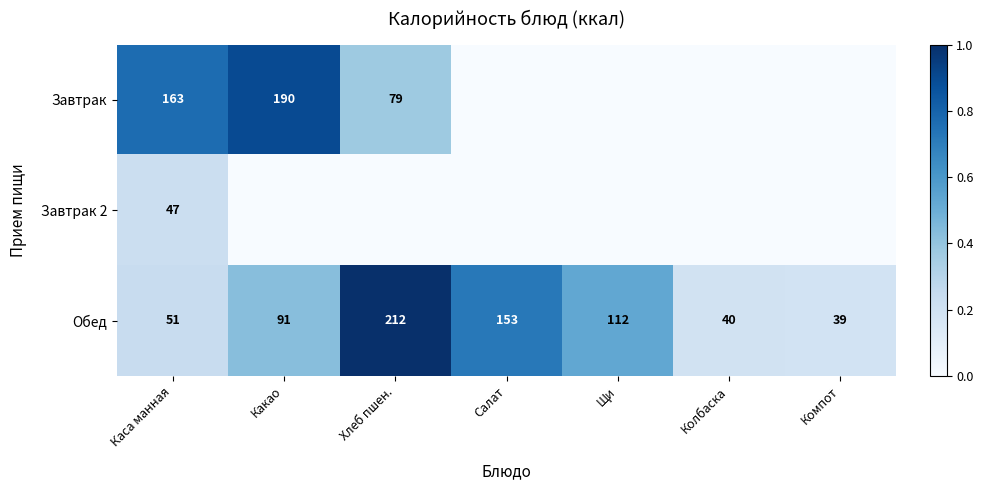

What is the difference between the second highest and second lowest values in the Обед series?

113